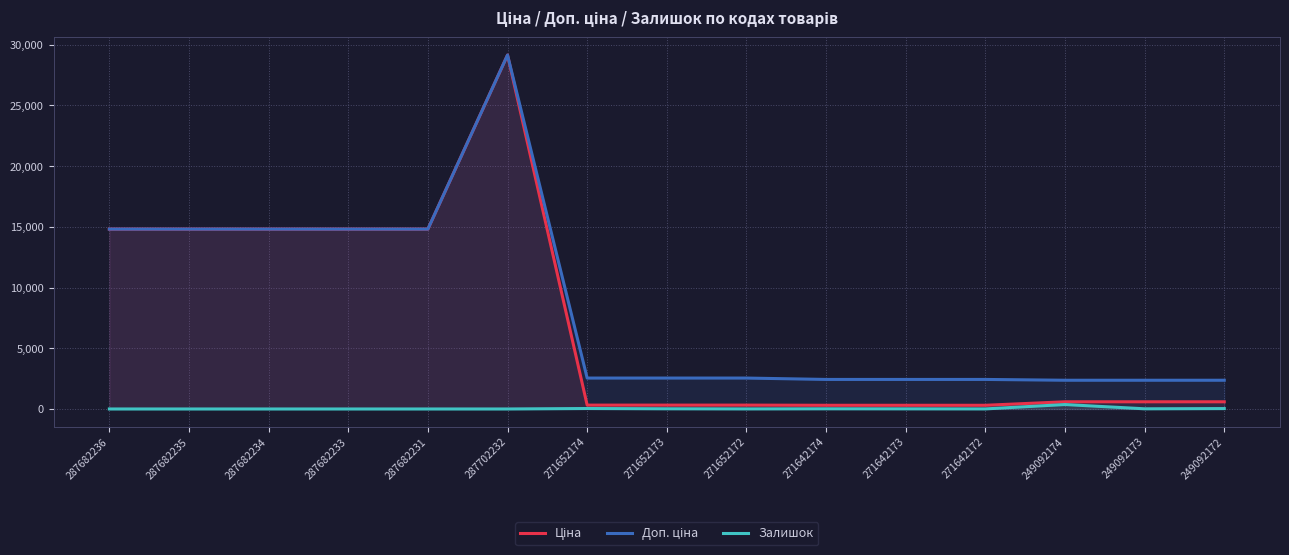

True or false: Доп. ціна has more than 1 interior local peaks.

False